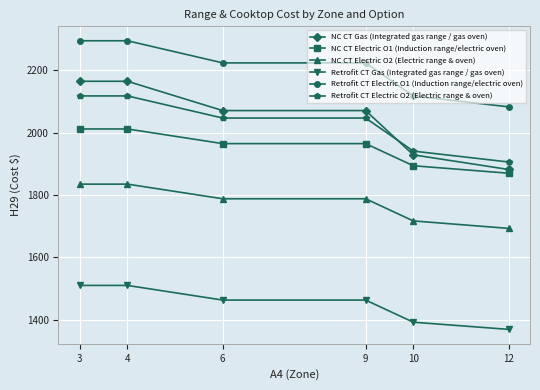

What is the spread (max minus min) of values at 12?

714